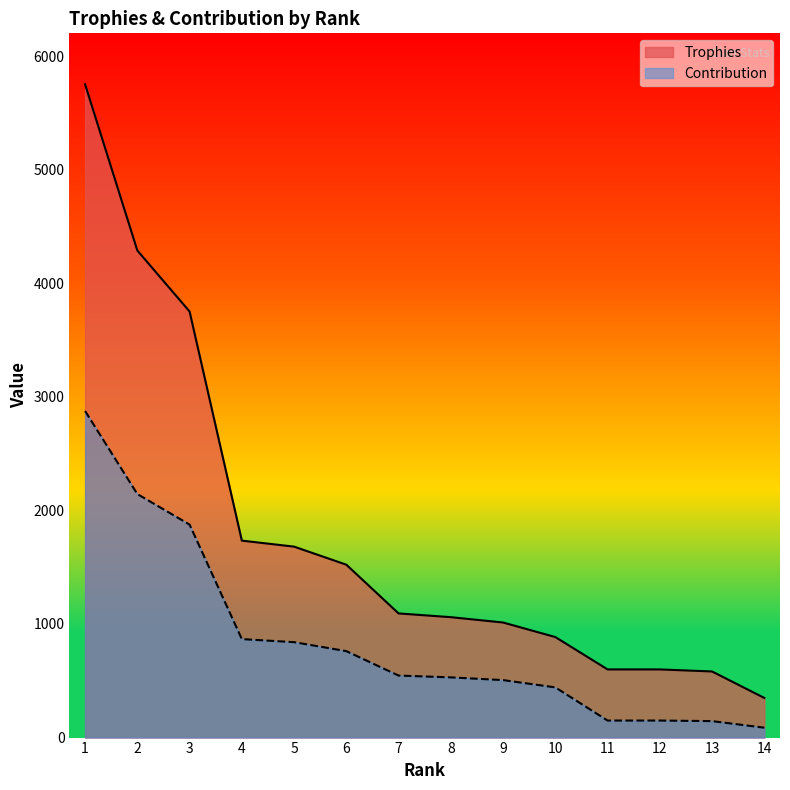

What is the average value of the Trophies series?

1779